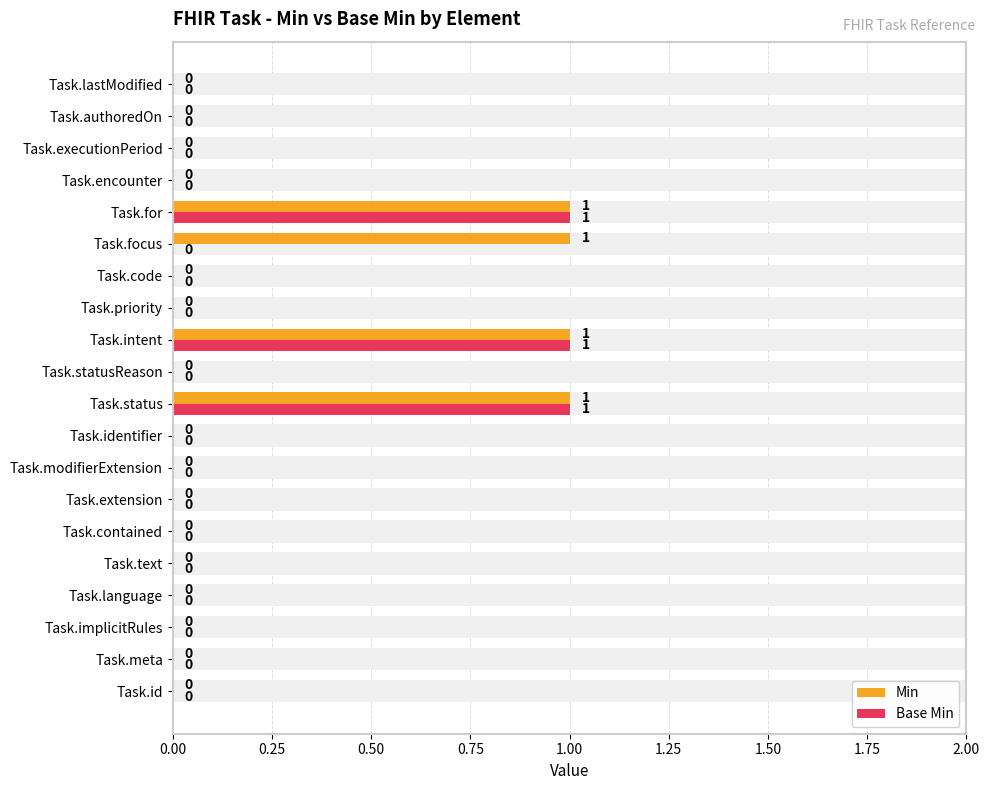

True or false: Min has a value of 0 at Task.executionPeriod.

True